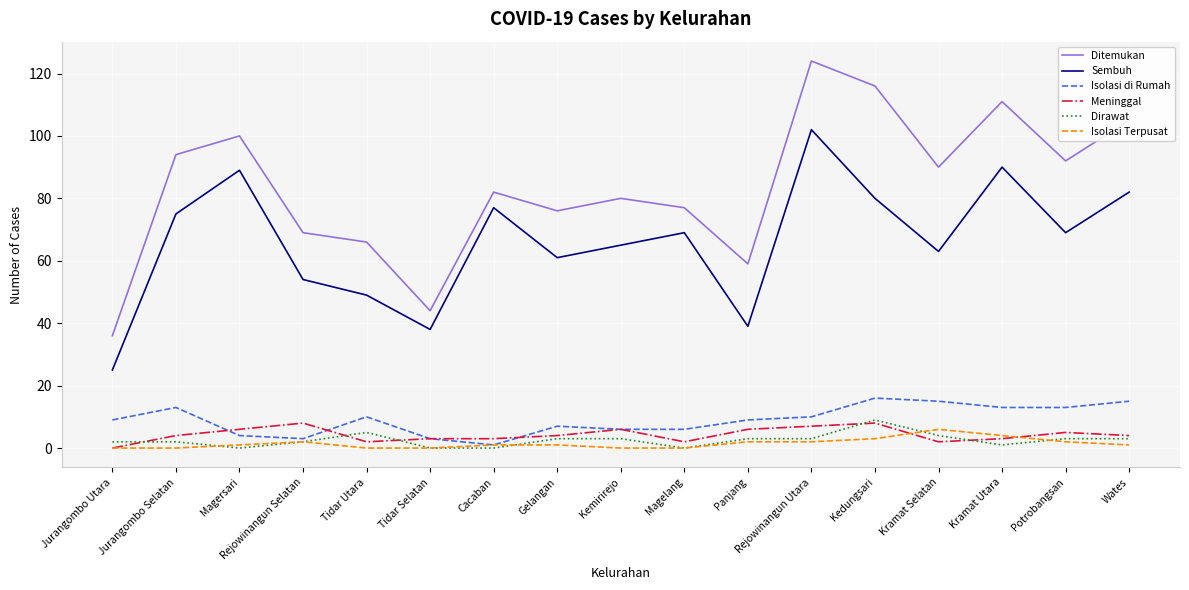

Between Tidar Selatan and Wates, which series saw the biggest shift?

Ditemukan